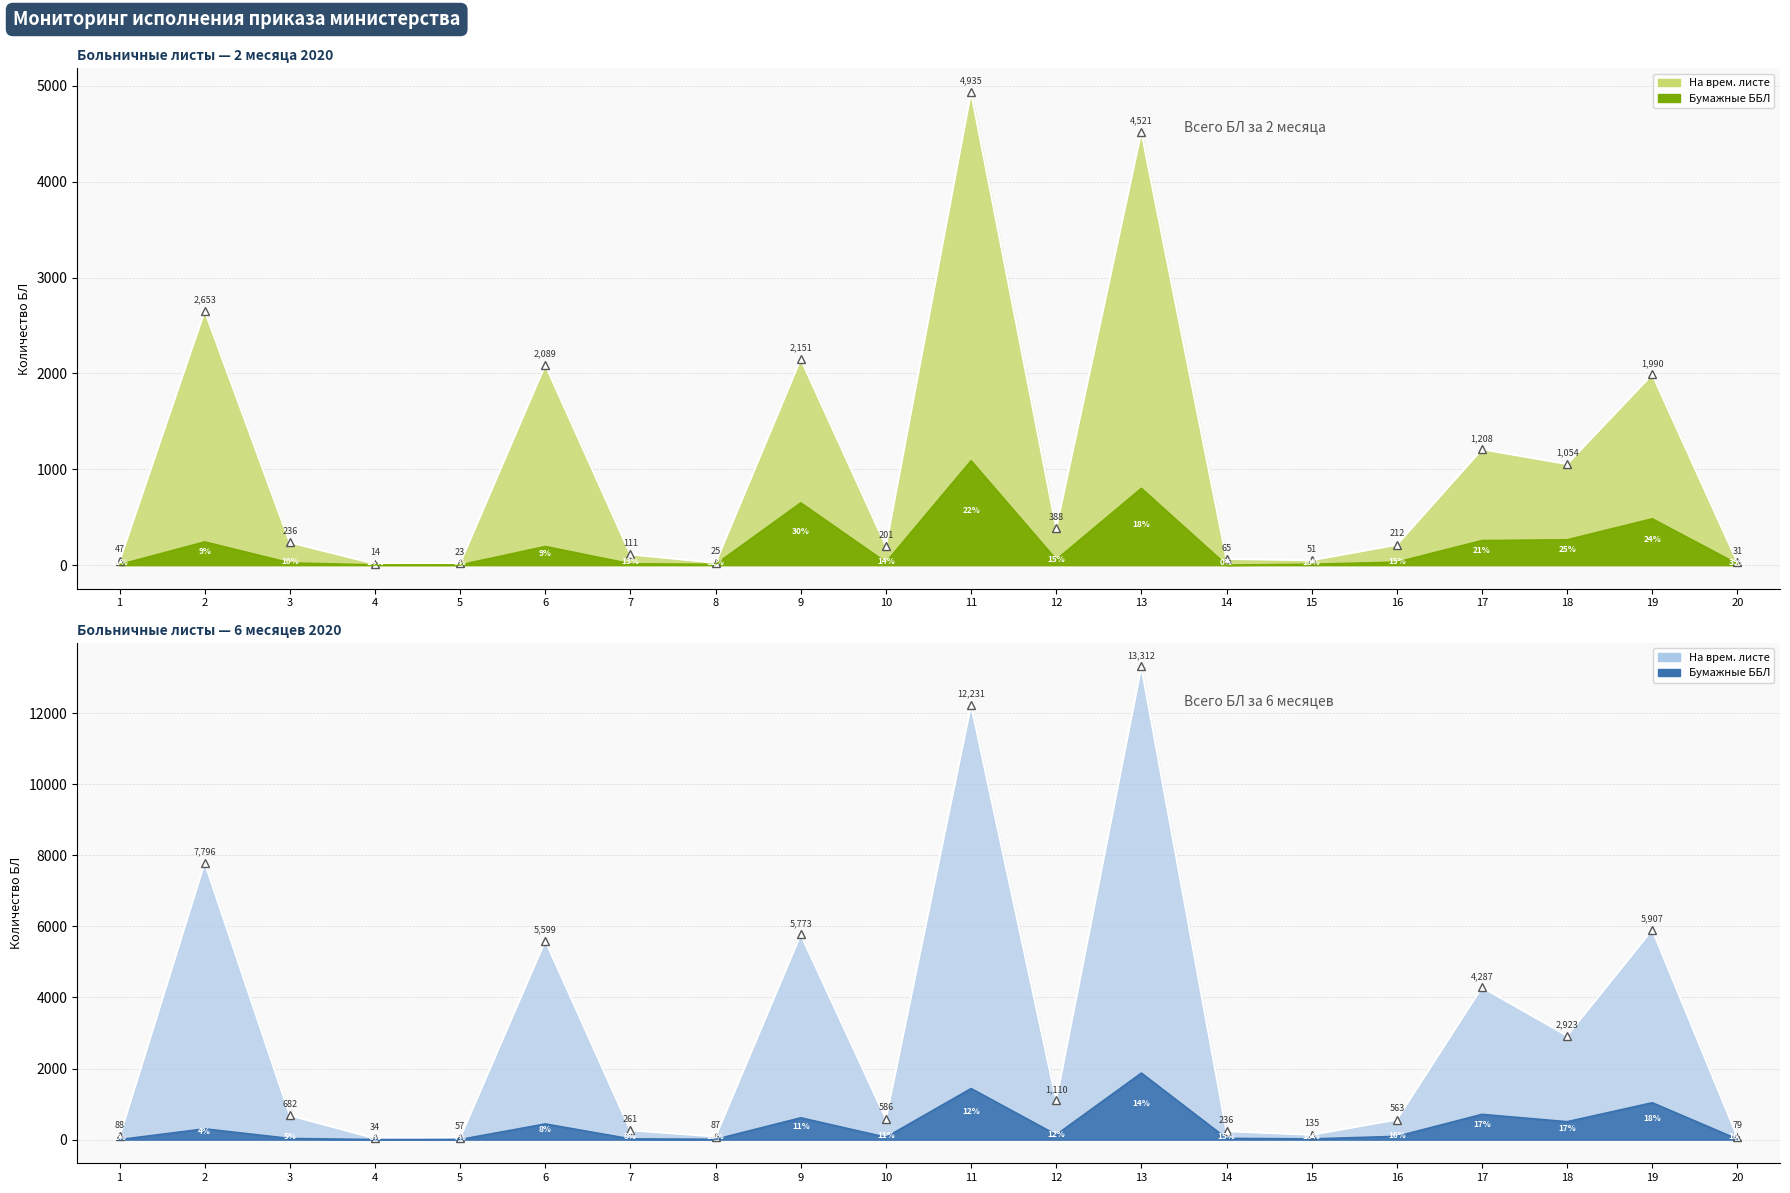

What is the sum of the всего ББЛ 2 мес values at 14 and 16?

31